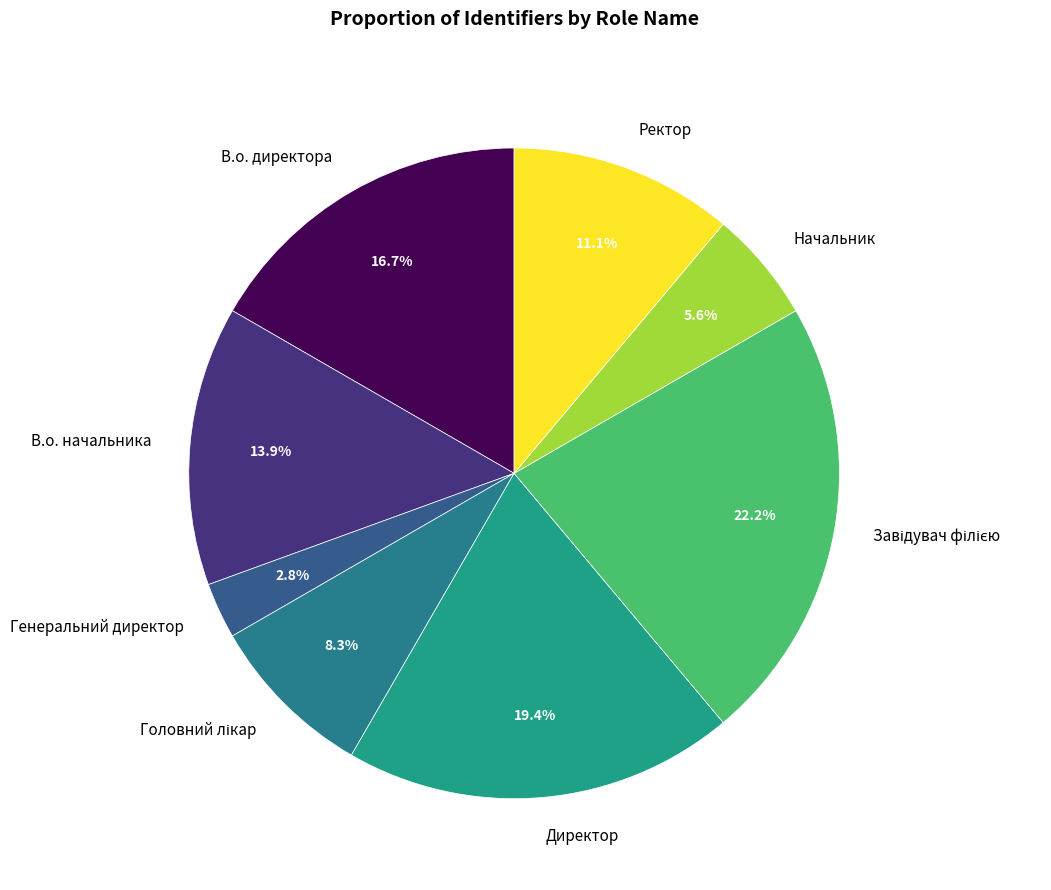

What is the ratio of the value at Ректор to the value at В.о. начальника?

0.8